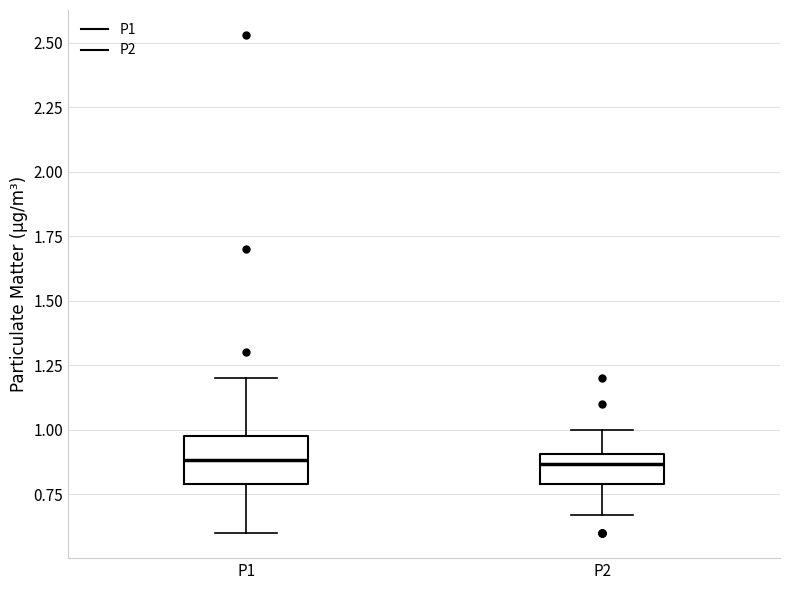

Which box is the tallest, from its lower edge to its upper edge?

P1